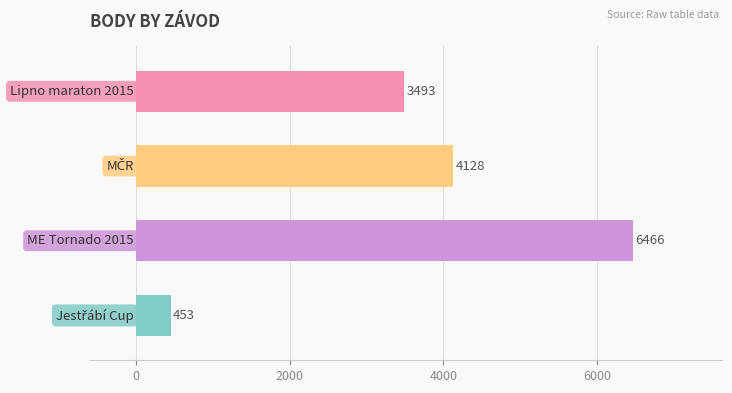

What is the difference between the maximum and second lowest values?

2973